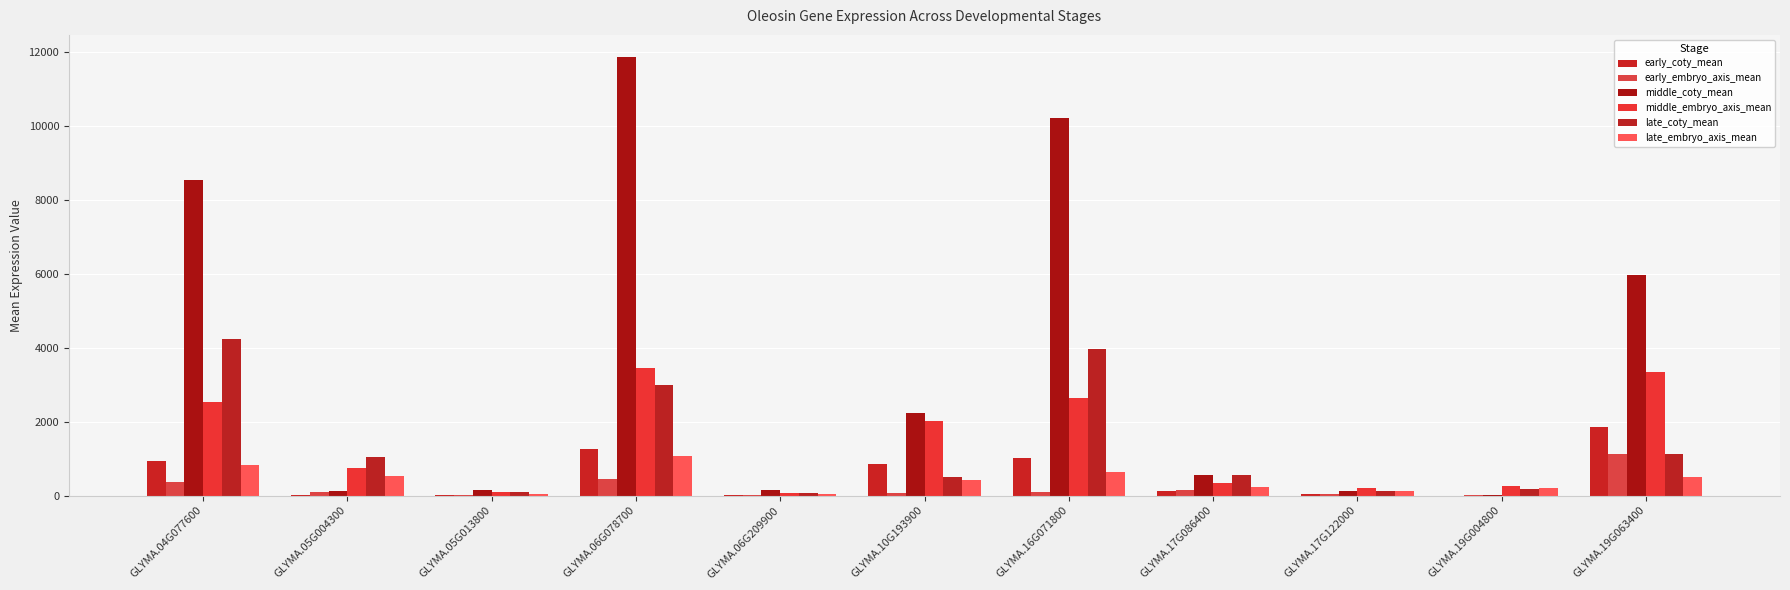

Which has a higher value, GLYMA.19G004800 or GLYMA.19G063400?

GLYMA.19G063400